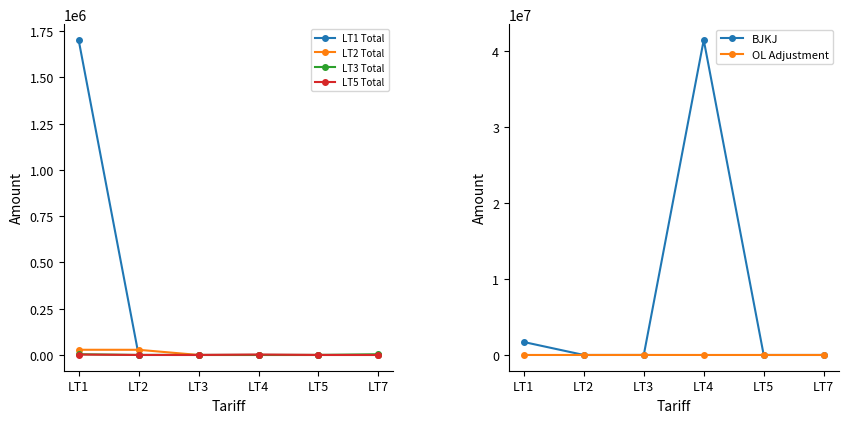

What are all the series names shown in the legend?

LT1 Total, LT2 Total, LT3 Total, LT5 Total, BJKJ, OL Adjustment